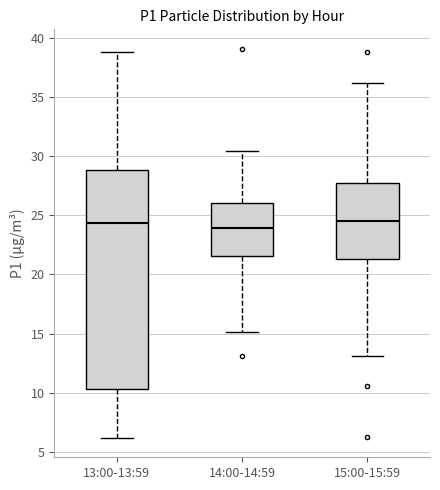

Reading left to right, transcribe this box plot: for each box, give where its median line is, the range the box spans, and where its two whiskers end, as read against the y-axis. The values are not printed on the chart, so give them approximately, as read against the axis.

13:00-13:59: median 24.5, box 10.5 to 29.0, whiskers 6.0 to 39.0
14:00-14:59: median 24.0, box 21.5 to 26.0, whiskers 15.0 to 30.5
15:00-15:59: median 24.5, box 21.5 to 27.5, whiskers 13.0 to 36.0